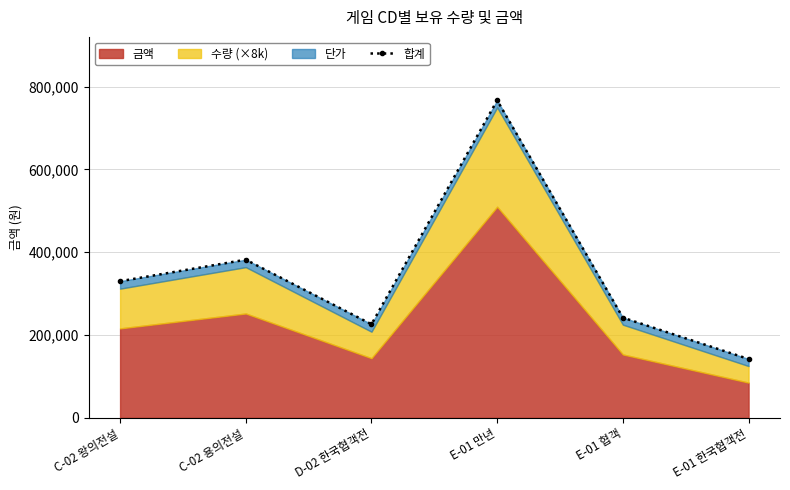

Reading left to right, transcribe all the data shown in this chart.

330000	382000	226000	767000	242000	142000